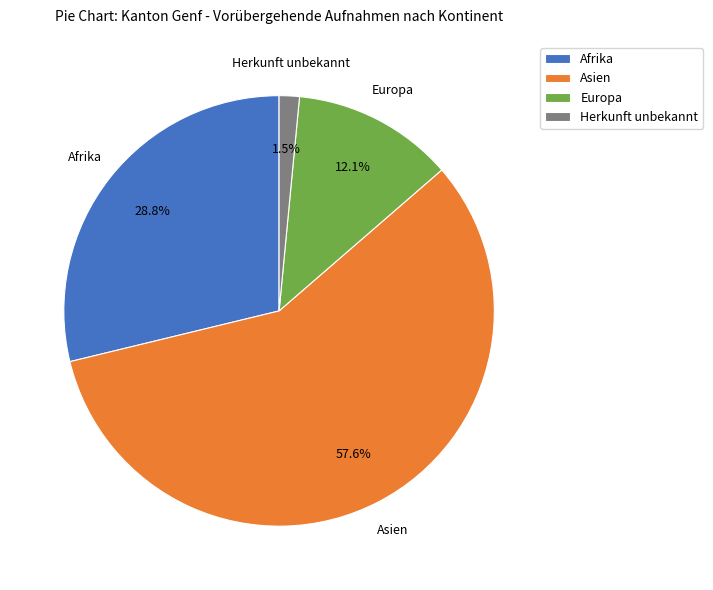

To the nearest percent, what is the difference between the largest and smallest slice percentages?

56%